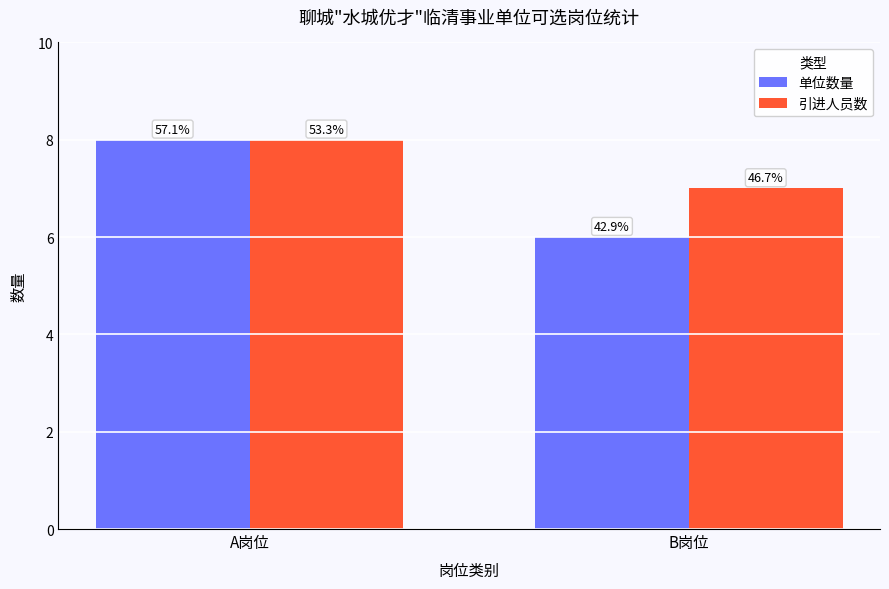

At which category does the chart reach its peak across all series?

A岗位